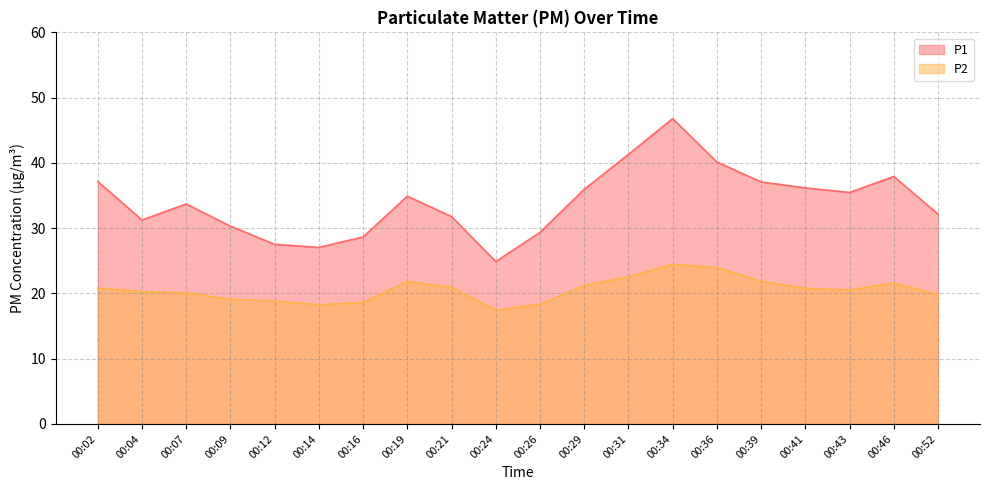

Does the chart have visible grid lines?

Yes